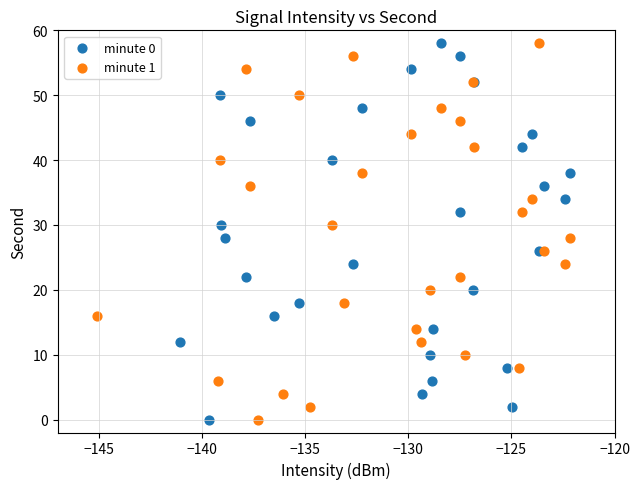

What are all the series names shown in the legend?

minute 0, minute 1